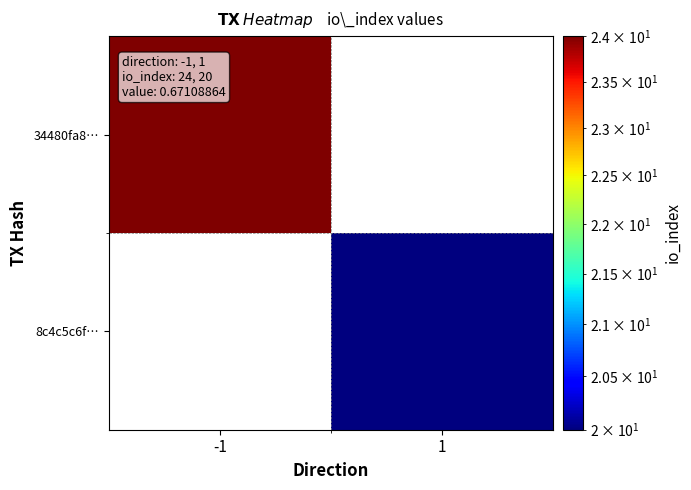

At -1, list the series in order from smallest to largest.

34480fa8…, 8c4c5c6f…